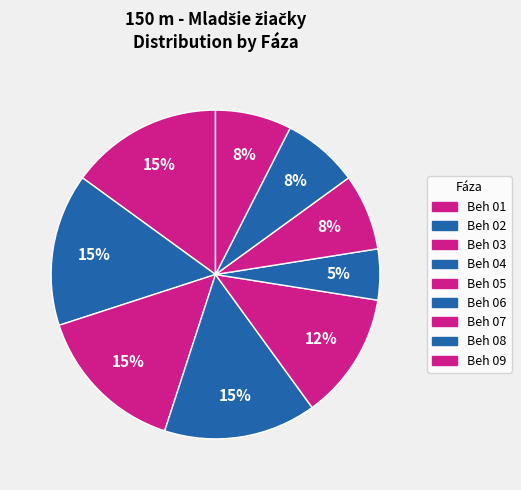

Count the number of slices in the pie.

9